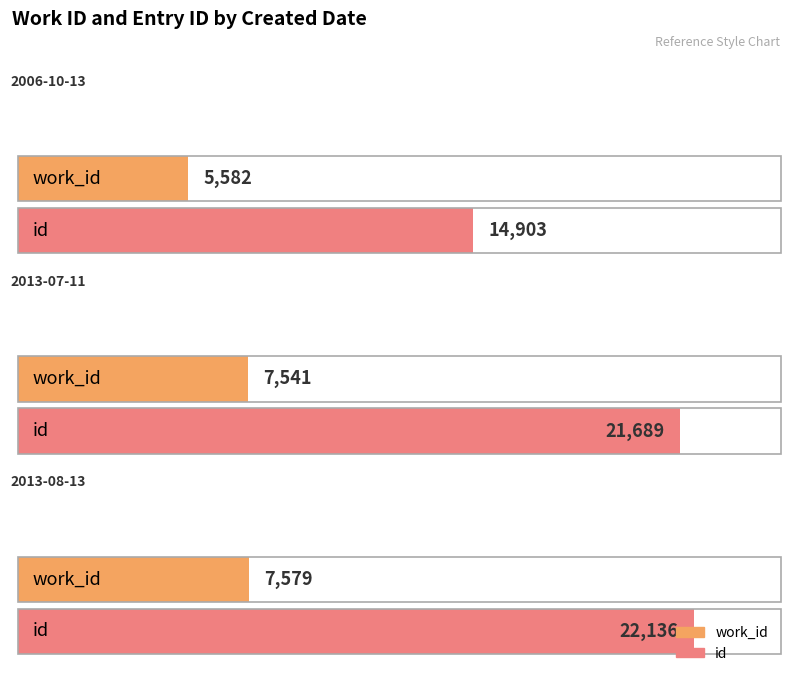

What are all the series names shown in the legend?

work_id, id